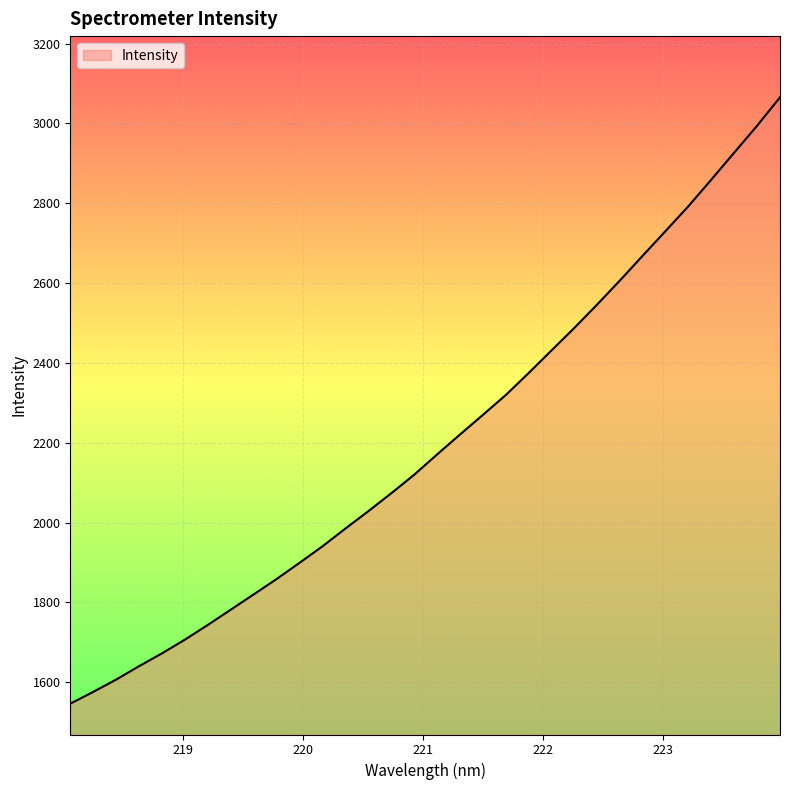

What is the greatest value displayed?

3065.7